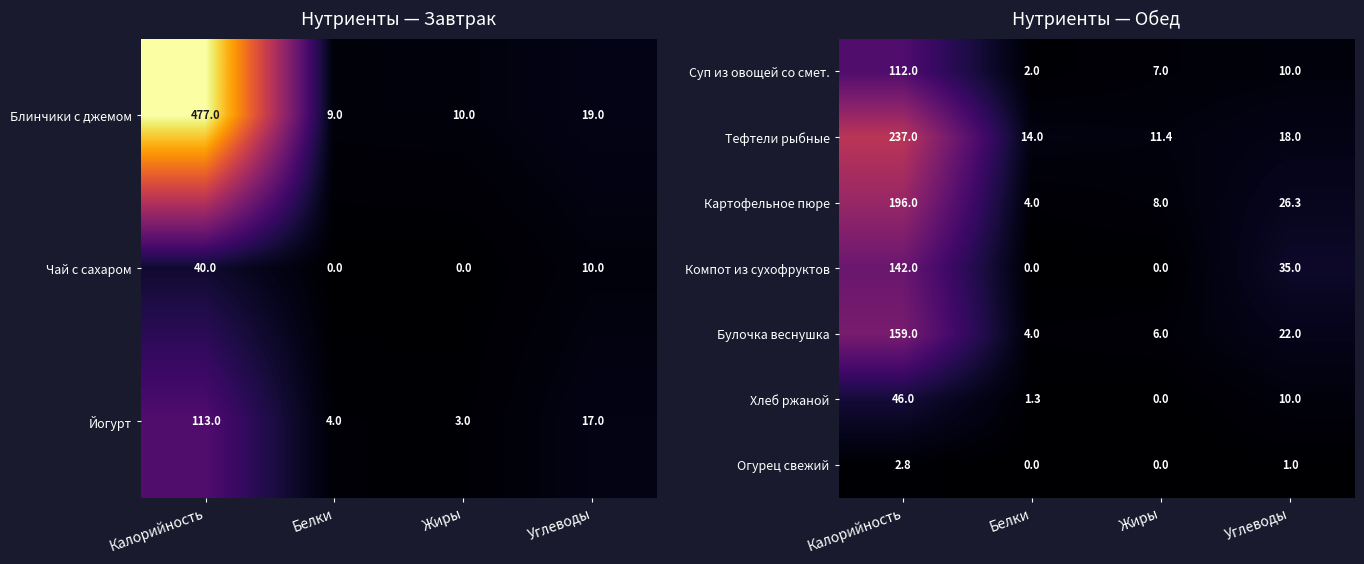

At which label is Хлеб ржаной closest to 23?

Углеводы